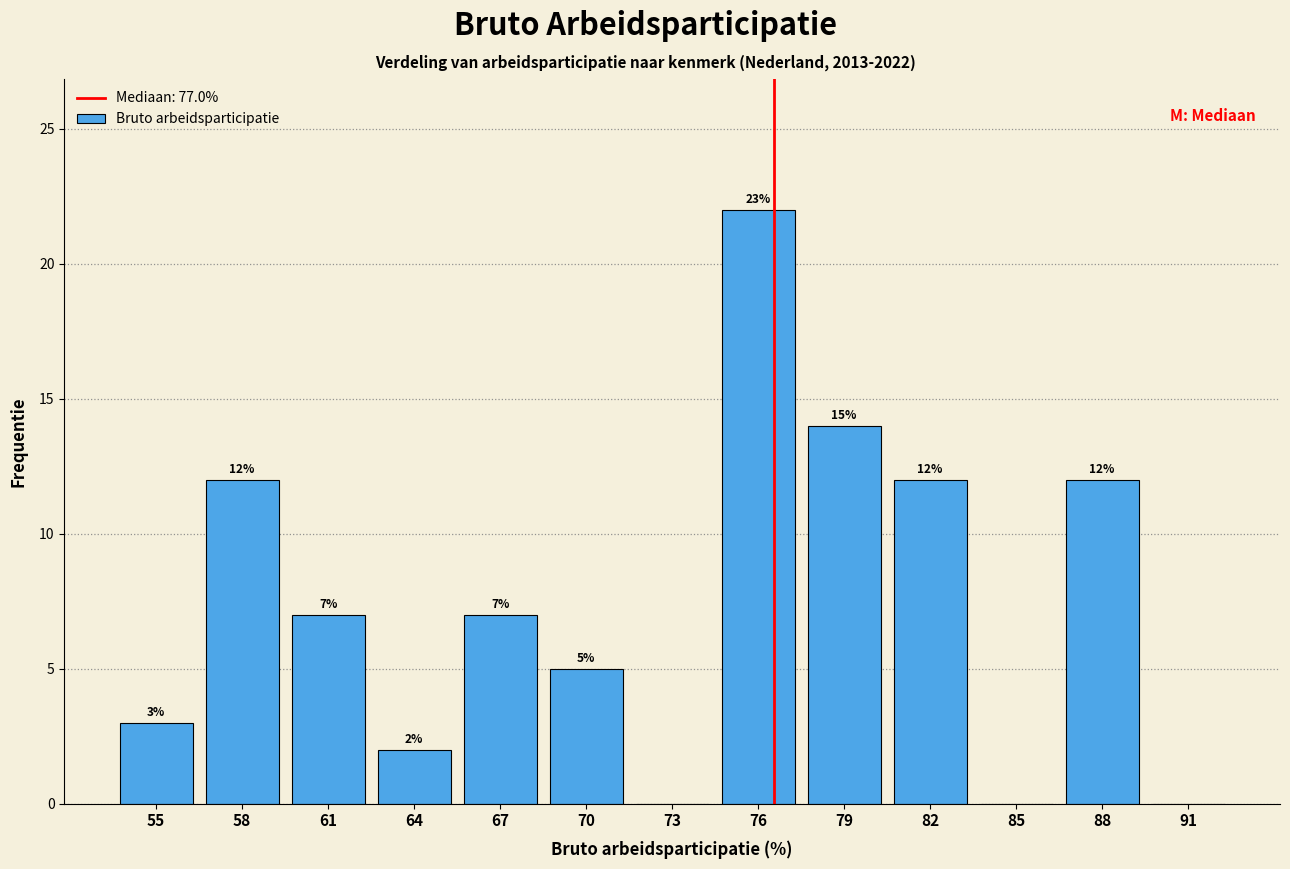

Reading left to right, extract all data points from this chart.

55=3	58=12	61=7	64=2	67=7	70=5	73=0	76=22	79=14	82=12	85=0	88=12	91=0